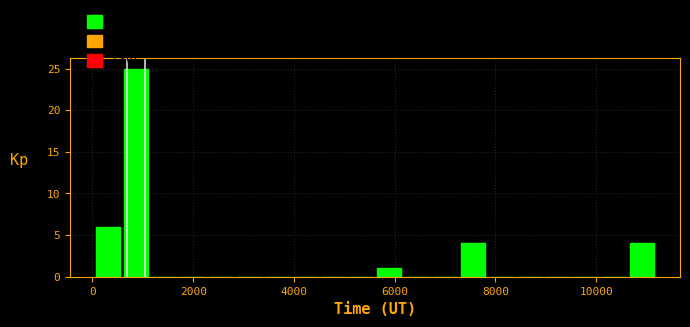

Around what value on the x-axis is the tallest bar? Give the approximate position of its centre, as read against the axis.

800